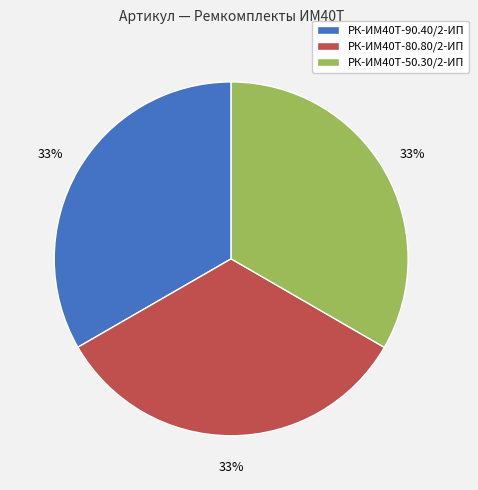

Is it true that РК-ИМ40T-50.30/2-ИП is 33% of the pie?

True